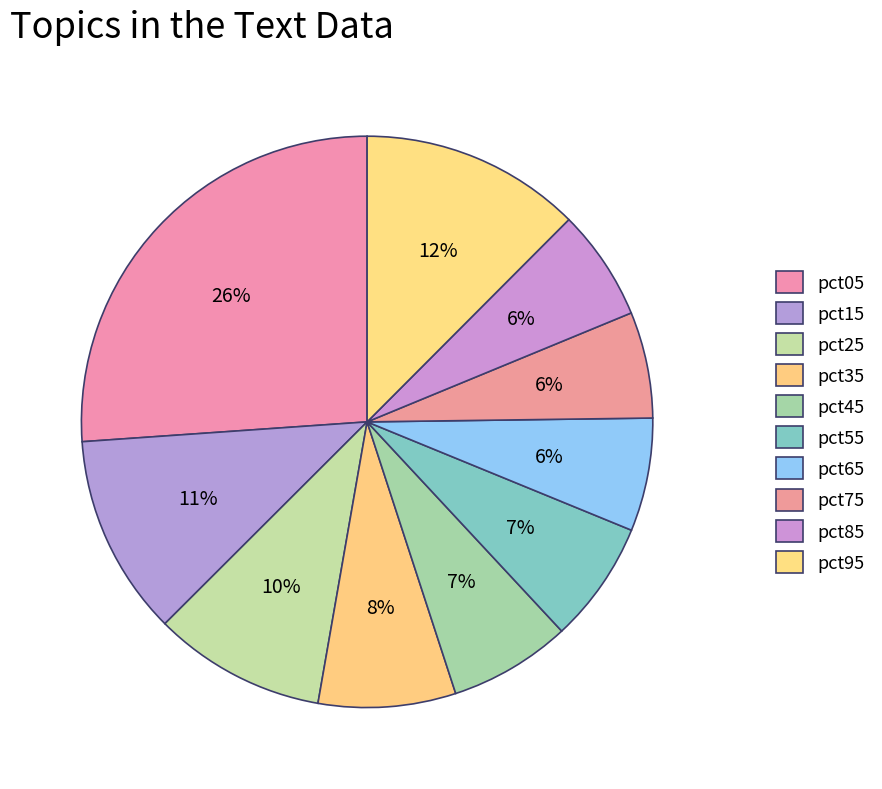

Does pct95 represent more than half of the total?

No